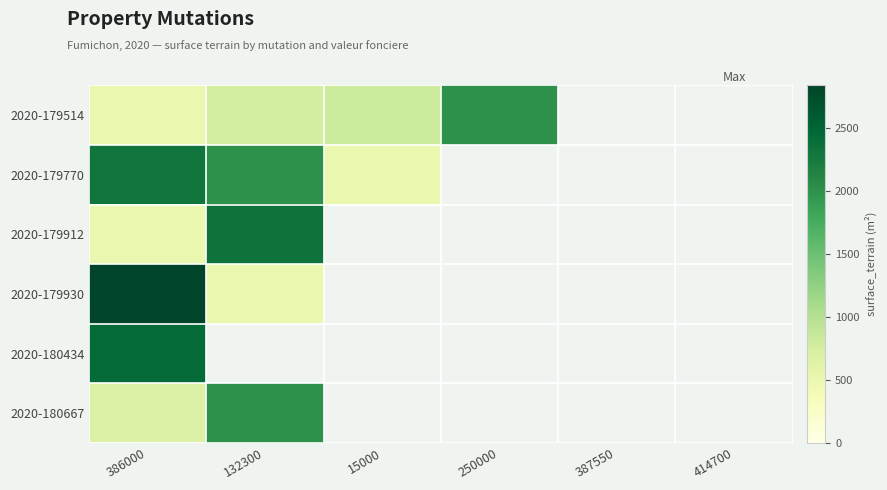

The 2020-179770 series shows 2317.0 at 386000. True or false?

True